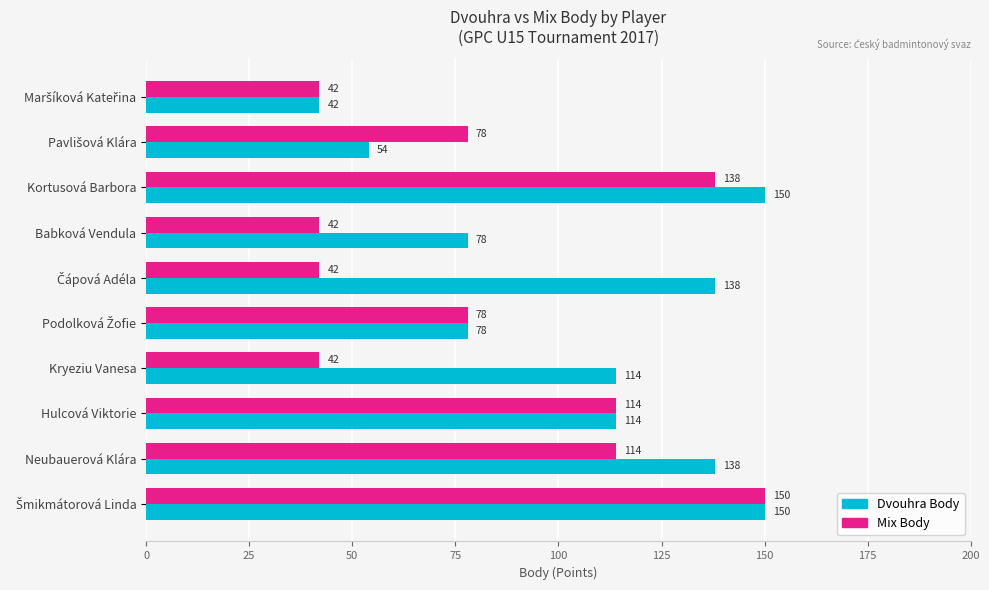

What is the minimum value for Mix Body?

42